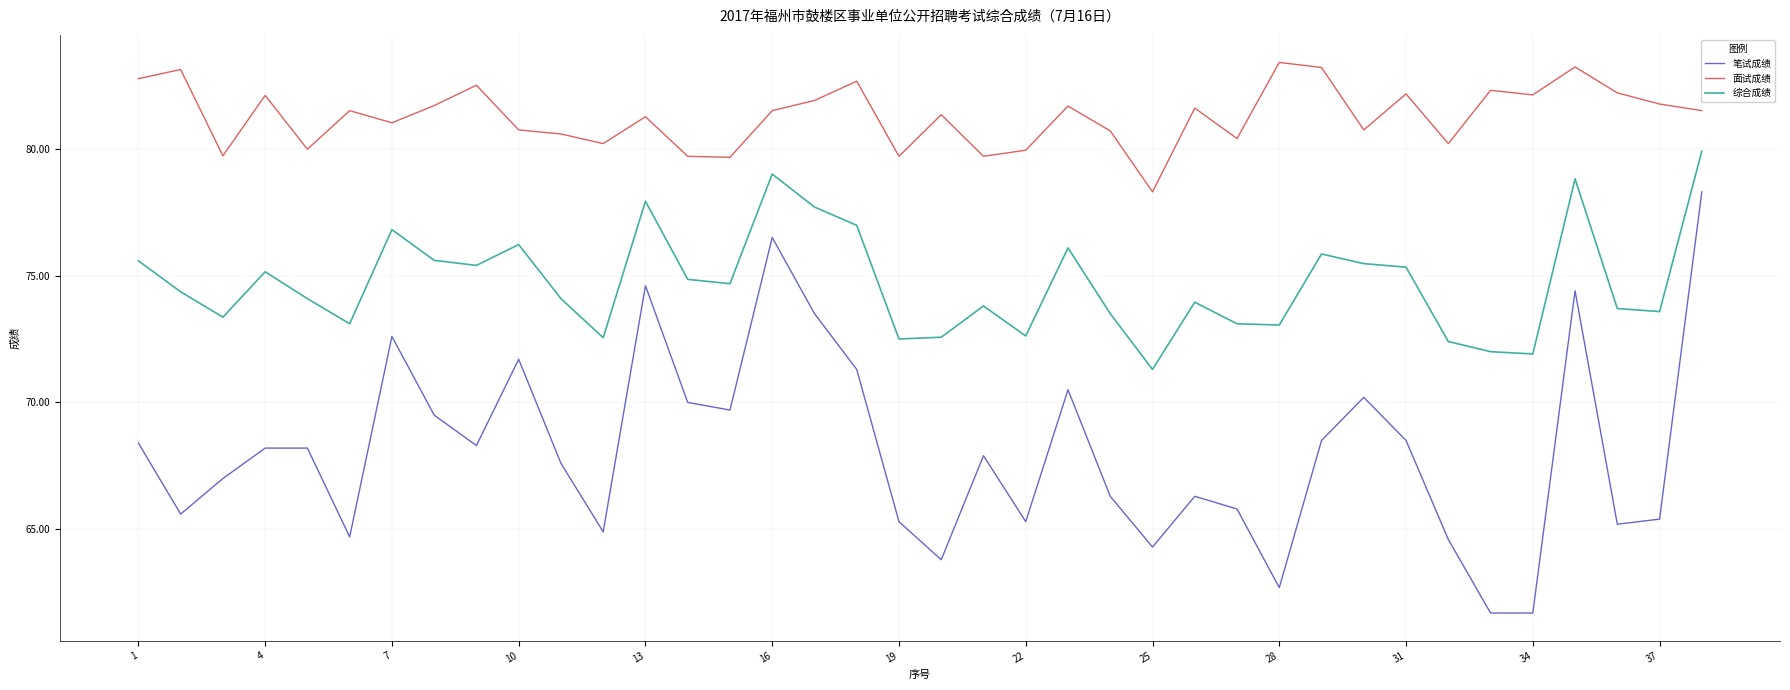

True or false: 综合成绩 and 笔试成绩 cross at least once.

False